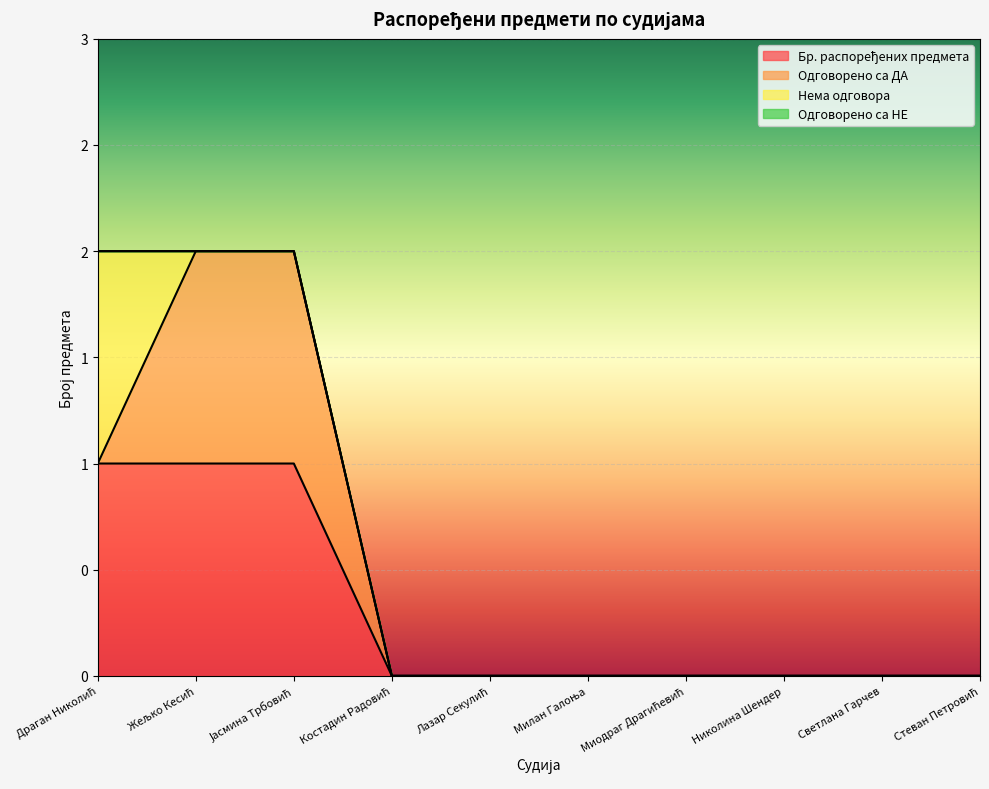

The Бр. распоређених предмета series shows 0 at Светлана Гарчев. True or false?

False